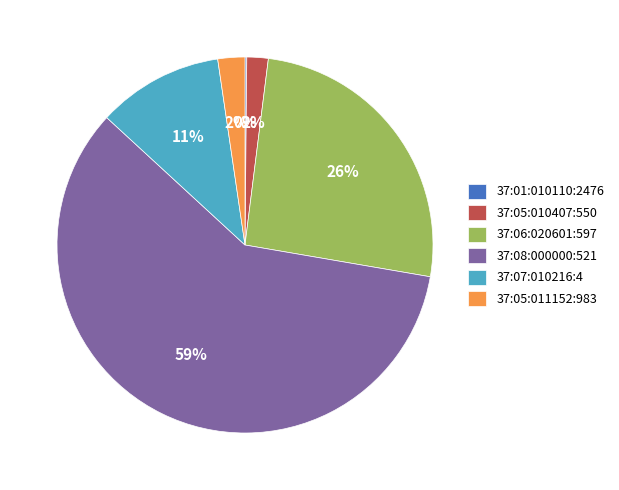

To the nearest percent, what is the difference between the largest and smallest slice percentages?

59%